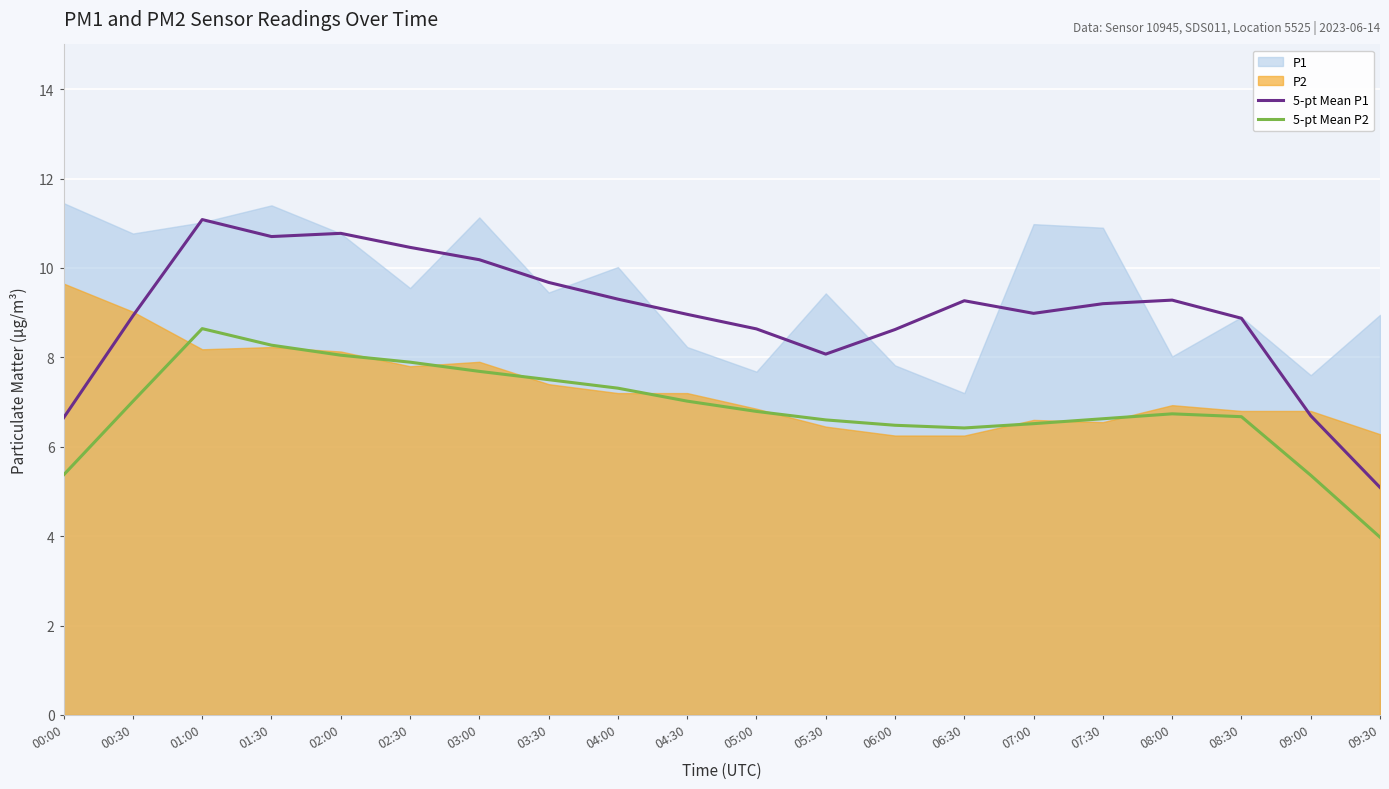

Where is the first local minimum for 5-pt Mean P2?

06:30